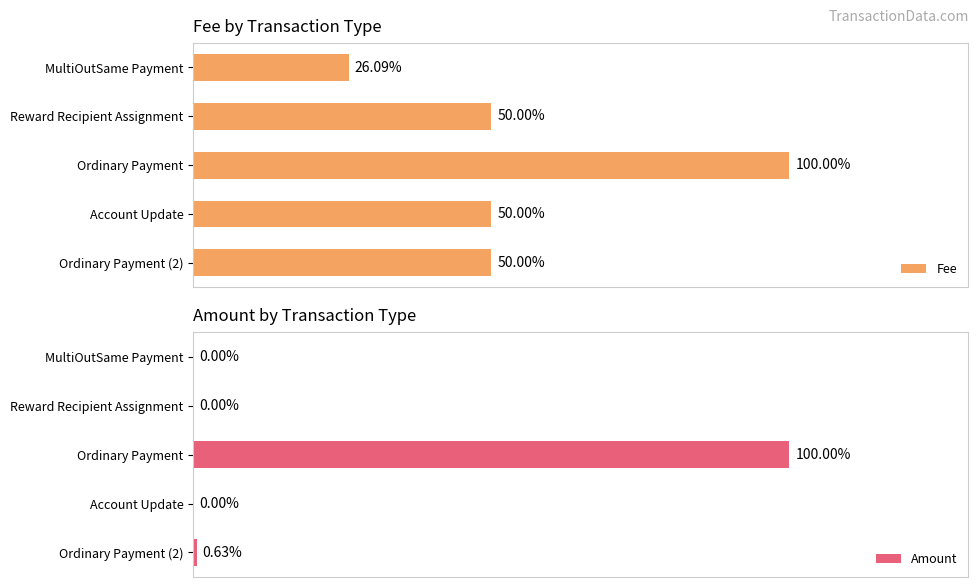

Reading right to left, what are all the values shown in this chart?

Fee: 50.0	50.0	100.0	50.0	26.1
Amount: 0.6	0.0	100.0	0.0	0.0